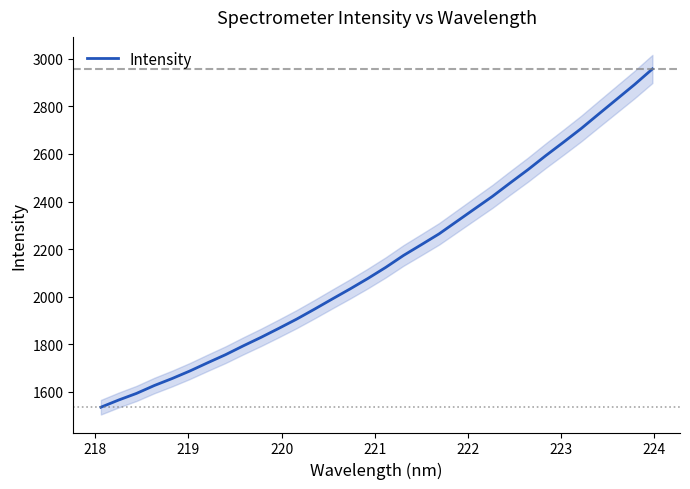

What is the smallest value displayed?

1535.1